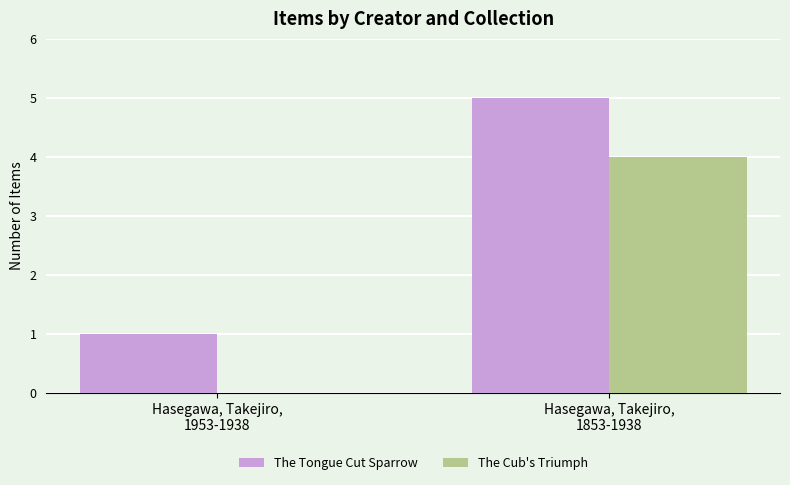

What is the maximum value for The Tongue Cut Sparrow?

5